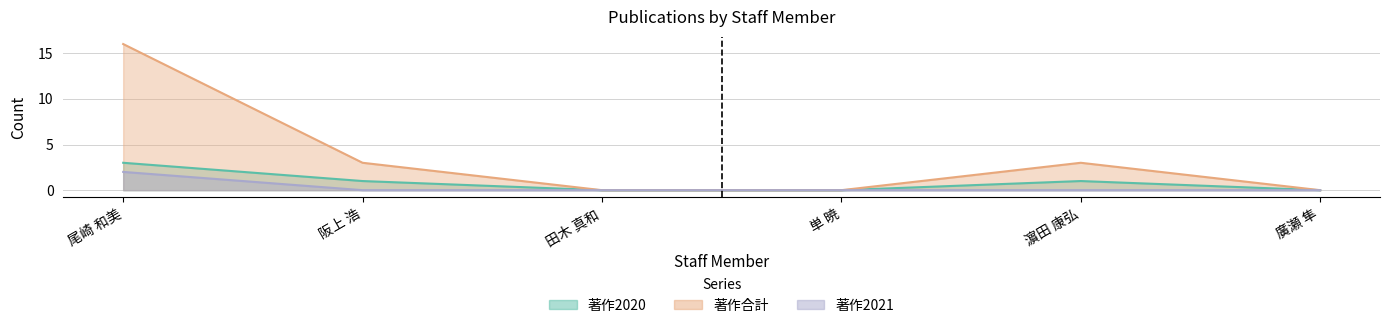

How many data points does each series have?

6